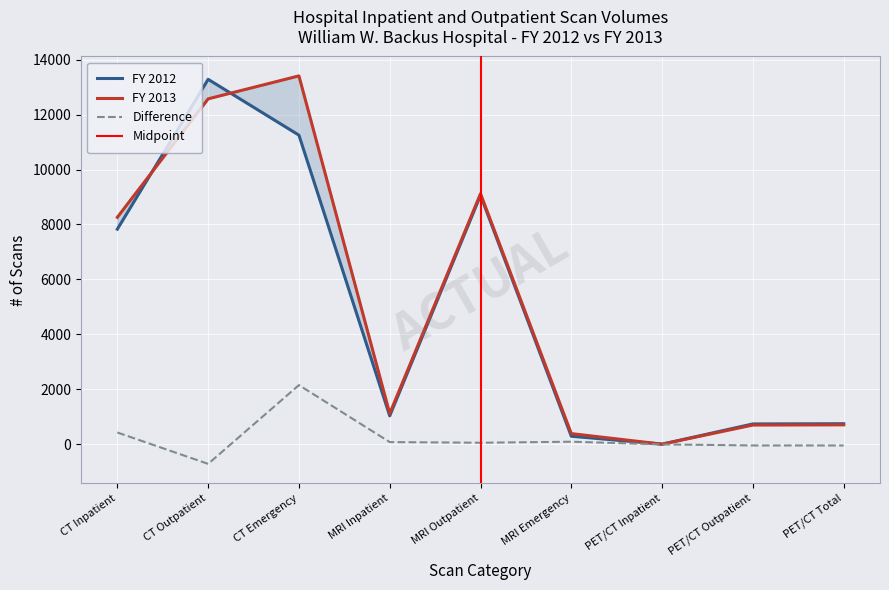

True or false: FY 2012 has a value of 402 at PET/CT Total.

False